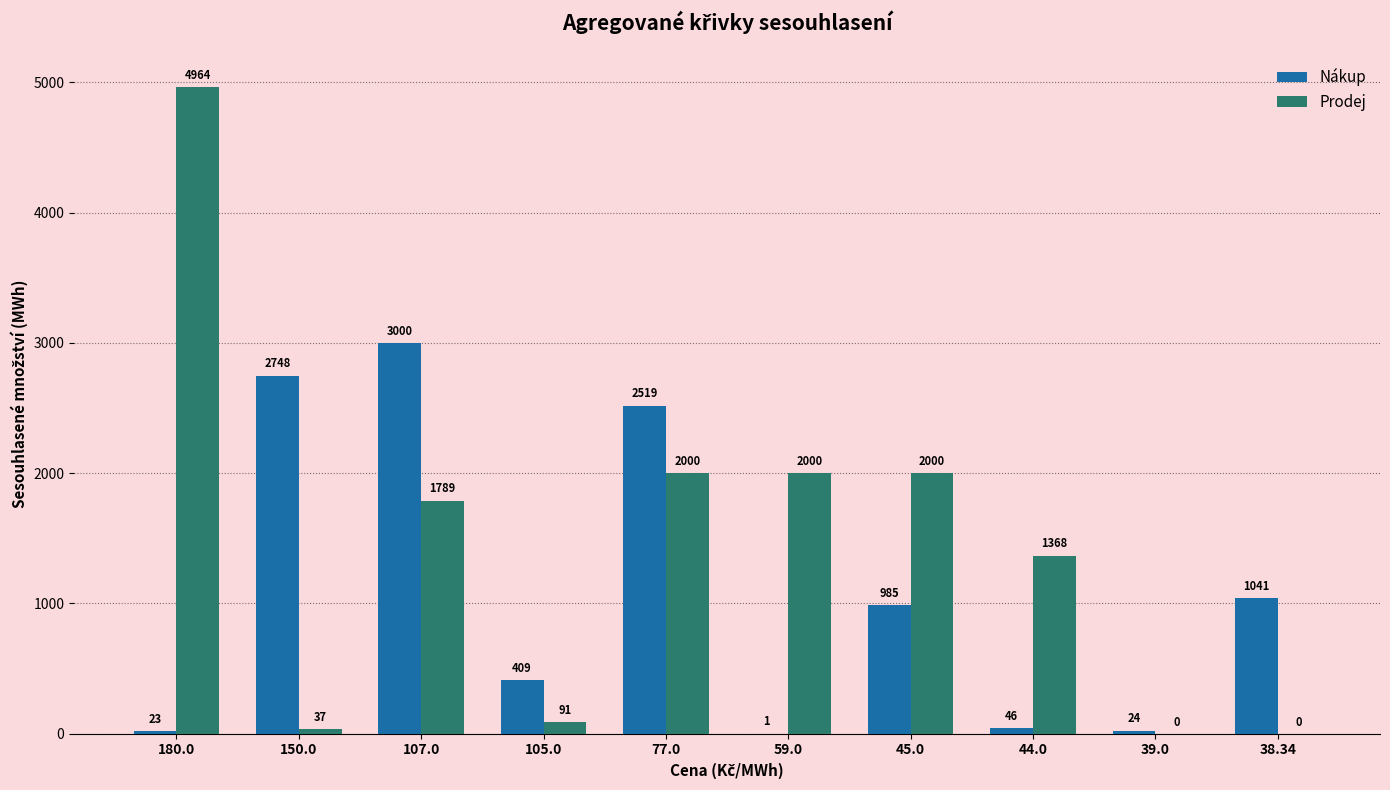

At which label does Prodej first exceed 1789?

180.0